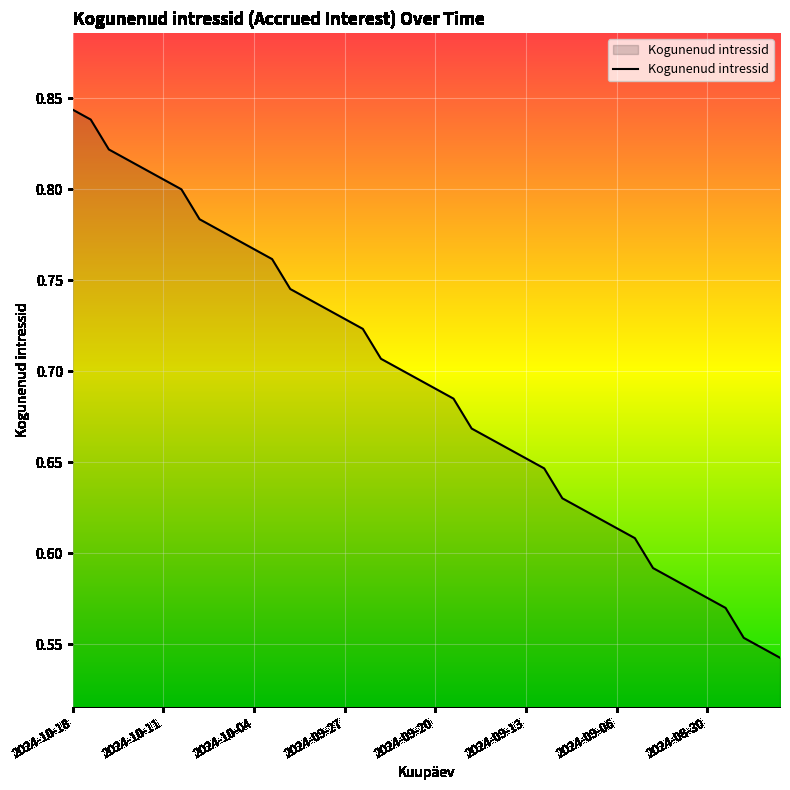

What is the difference between the maximum and minimum values?

0.3